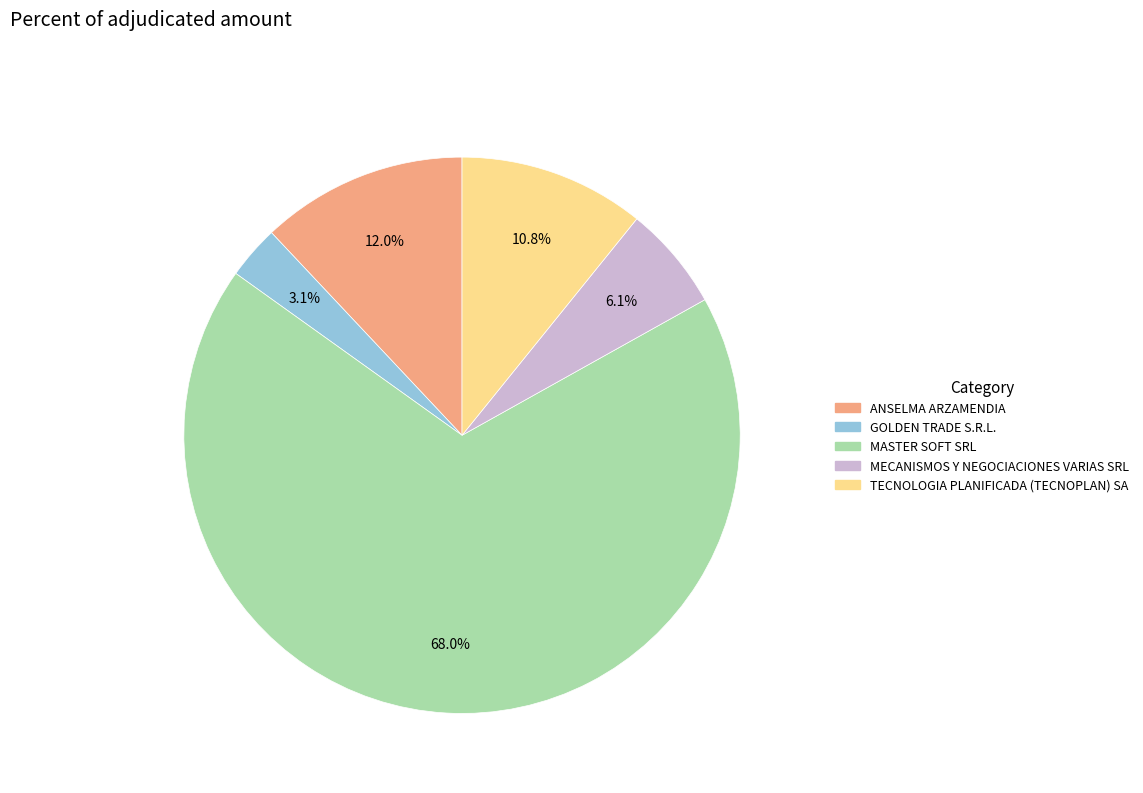

To the nearest percent, what is the difference between the TECNOLOGIA PLANIFICADA (TECNOPLAN) SA and MECANISMOS Y NEGOCIACIONES VARIAS SRL slice percentages?

5%